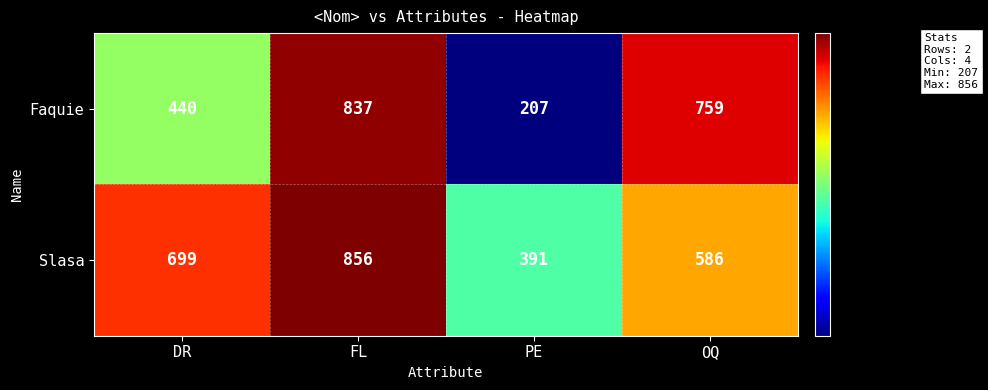

Reading left to right, what are all the values shown in this chart?

Faquie: DR=440	FL=837	PE=207	OQ=759
Slasa: DR=699	FL=856	PE=391	OQ=586